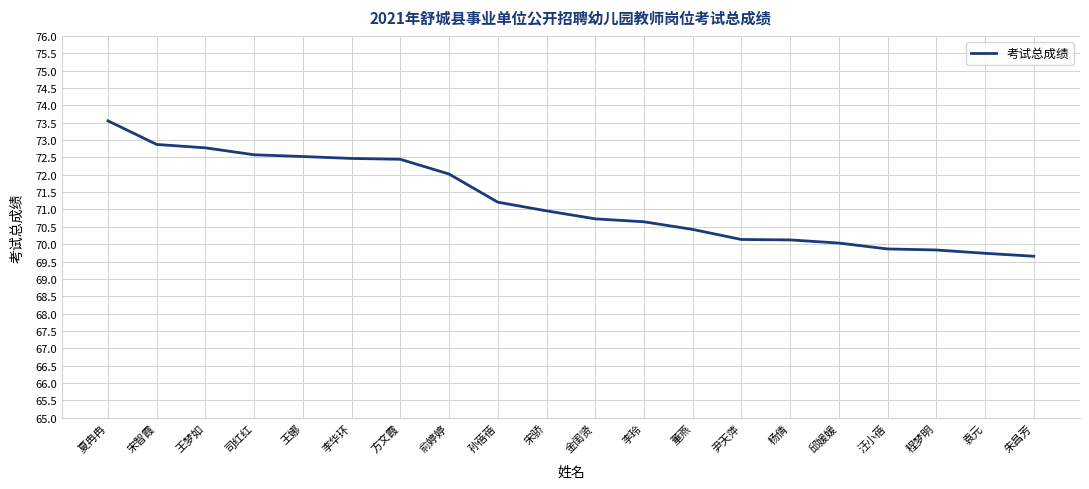

What is the difference between the values at 宋智霞 and 王娜?

0.3